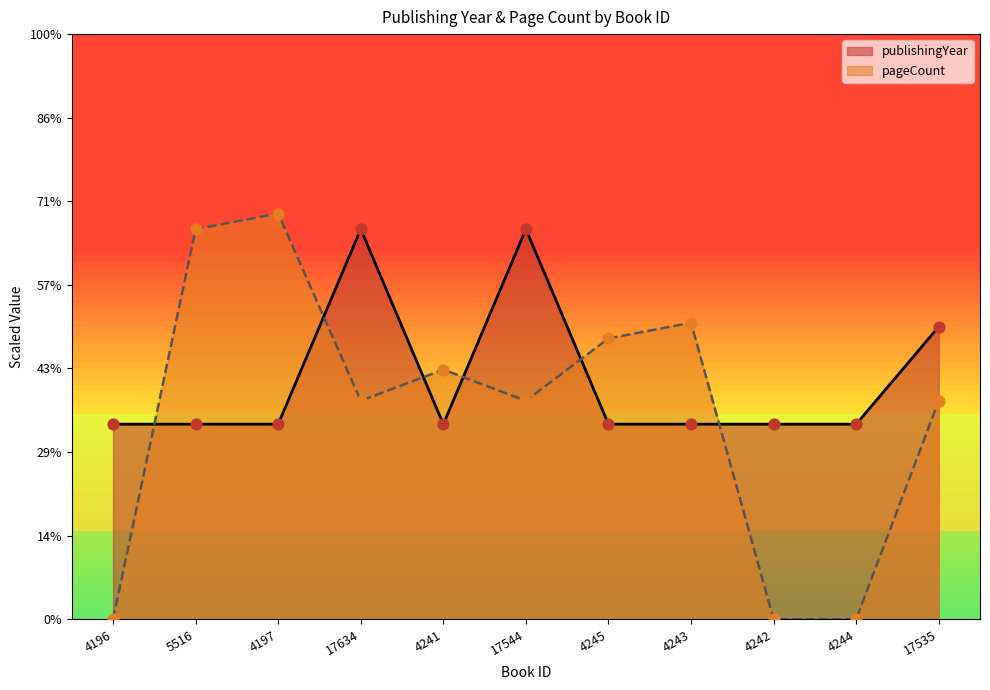

Which series has the largest total across all categories?

publishingYear